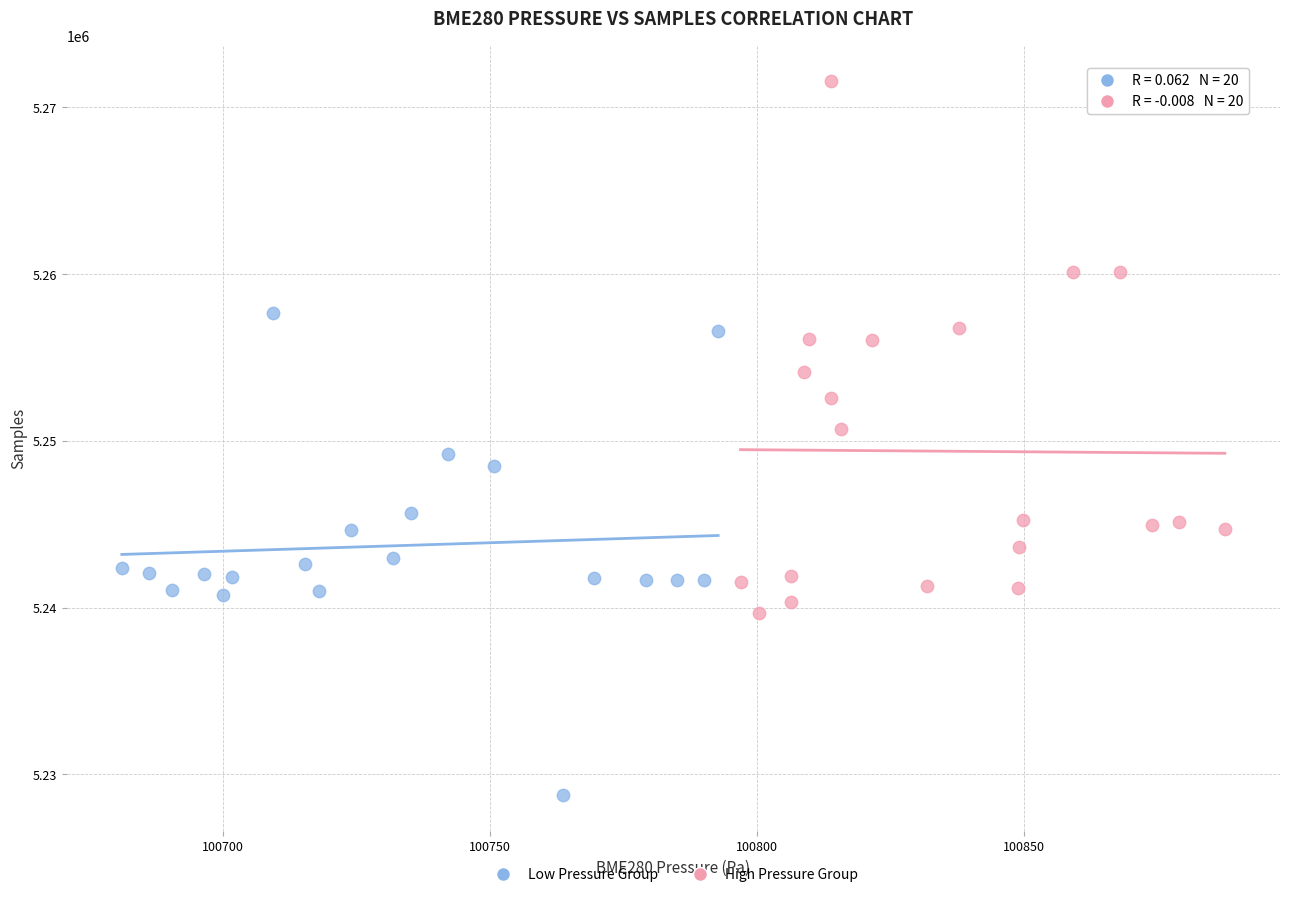

Which series reaches the maximum Y coordinate?

High Pressure Group